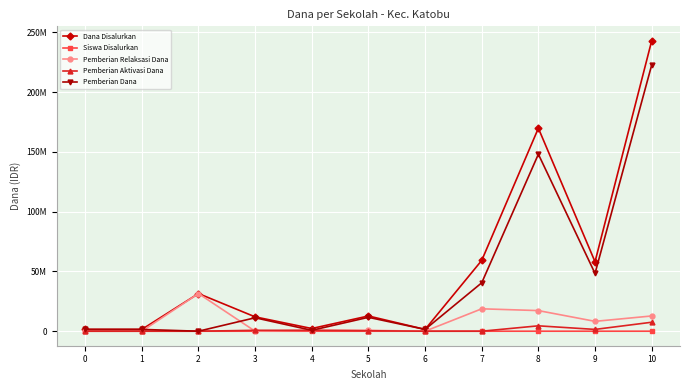

Does the chart have visible grid lines?

Yes